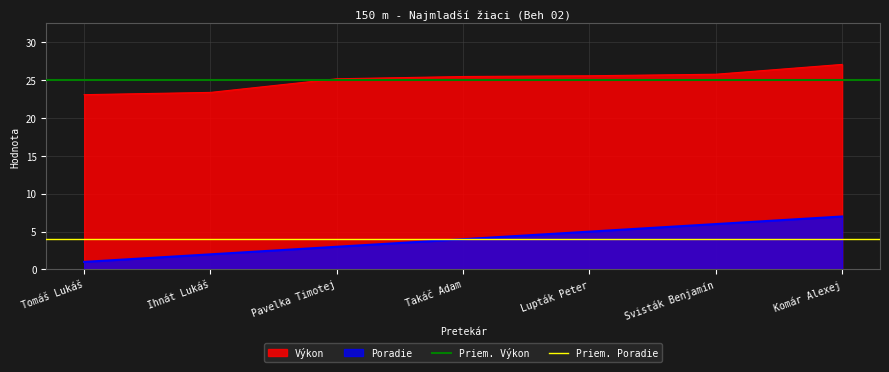

The value of Výkon at Lupták Peter is 25.6. True or false?

True